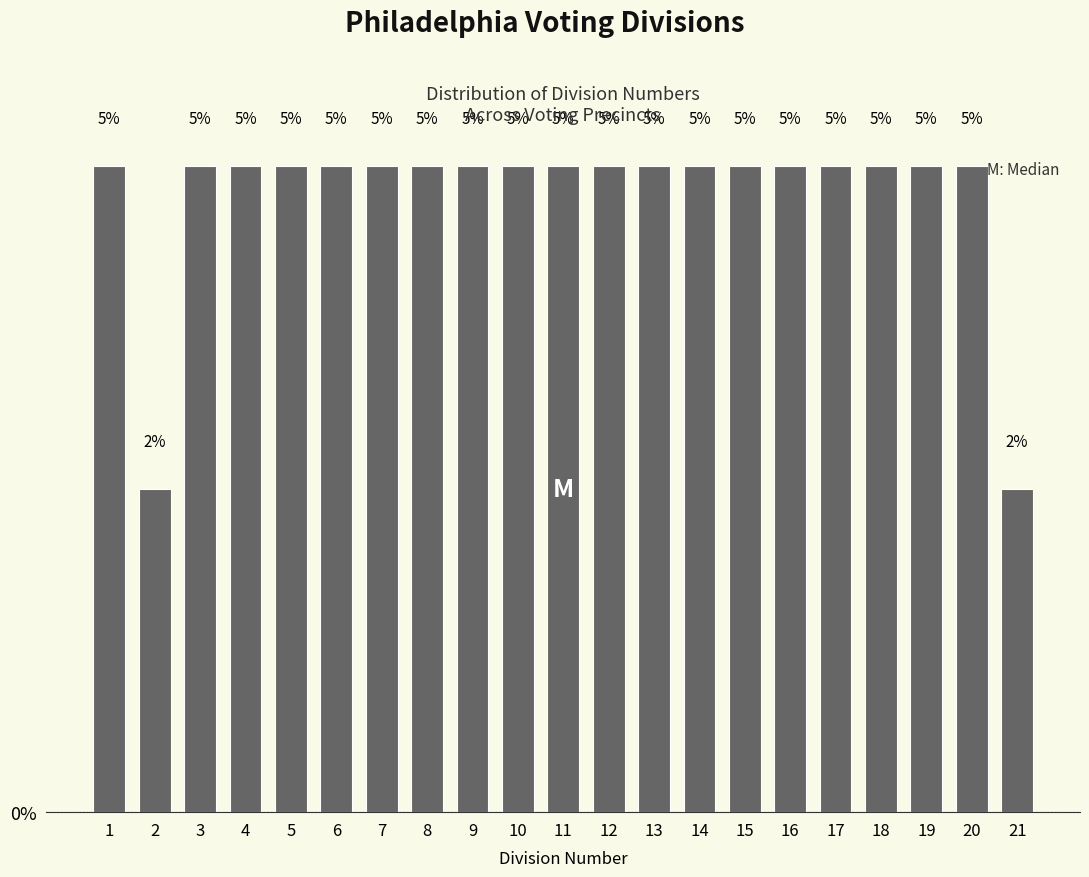

Count the values in the range 5 to 6.

19